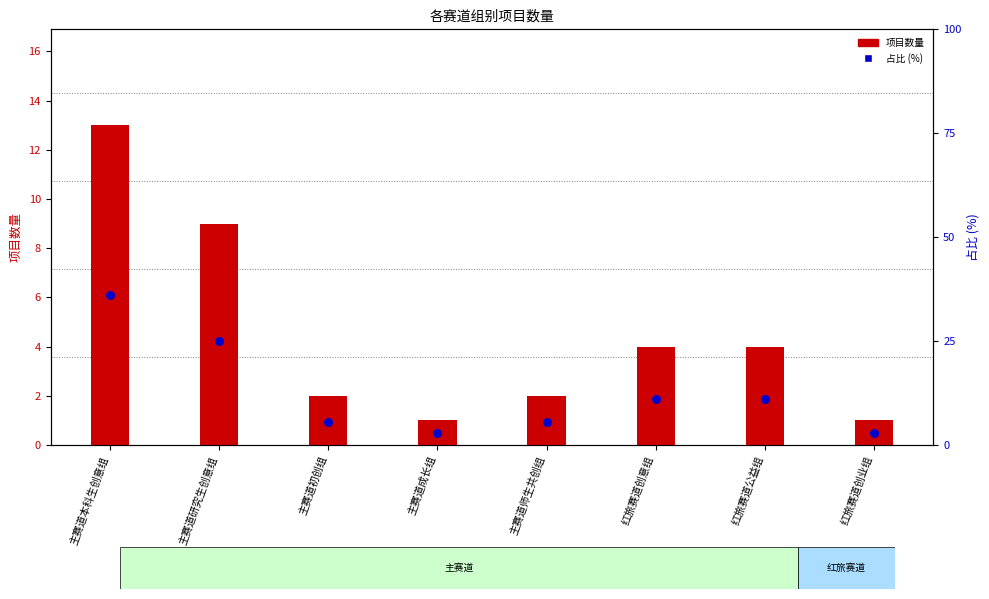

Is the value of 占比 (%) at 红旅赛道公益组 greater than the value of 项目数量 at 主赛道师生共创组?

Yes